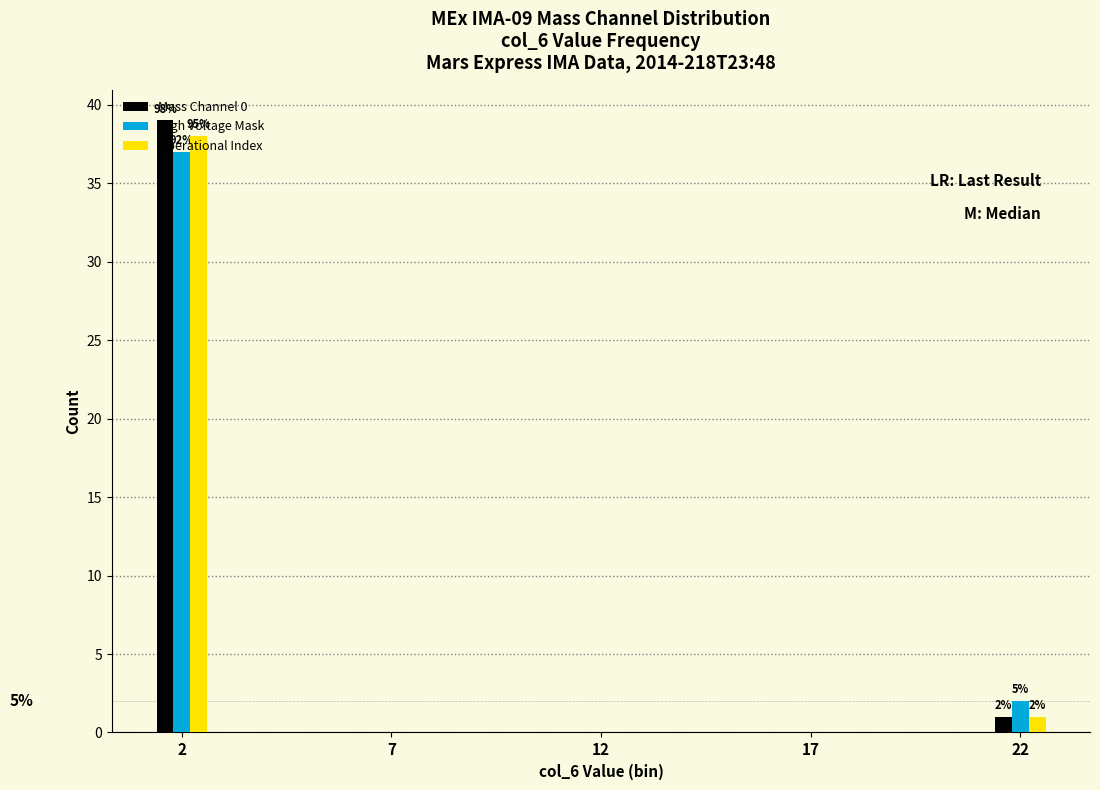

Is it true that Operational Index equals 19 at 17?

False